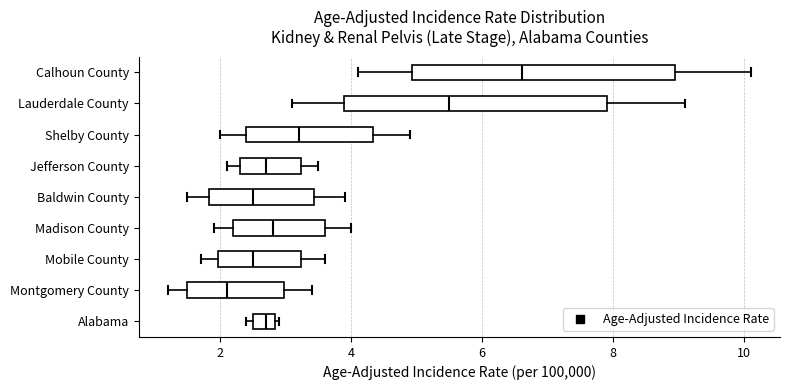

Reading bottom to top, read every box against the x-axis: the position of its median line, the range the box covers, and the ends of its whiskers. The values are not printed on the chart, so give them approximately, as read against the axis.

Alabama: median 2.8 (inside the box), box 2.4 to 2.8, whiskers 2.4 (just left of the box's left edge) to 3.0
Montgomery County: median 2.2, box 1.4 to 3.0, whiskers 1.2 to 3.4
Mobile County: median 2.6, box 2.0 to 3.2, whiskers 1.8 to 3.6
Madison County: median 2.8, box 2.2 to 3.6, whiskers 2.0 to 4.0
Baldwin County: median 2.6, box 1.8 to 3.4, whiskers 1.6 to 4.0
Jefferson County: median 2.8, box 2.2 to 3.2, whiskers 2.2 (just left of the box's left edge) to 3.6
Shelby County: median 3.2, box 2.4 to 4.4, whiskers 2.0 to 5.0
Lauderdale County: median 5.6, box 3.8 to 8.0, whiskers 3.2 to 9.2
Calhoun County: median 6.6, box 5.0 to 9.0, whiskers 4.2 to 10.2